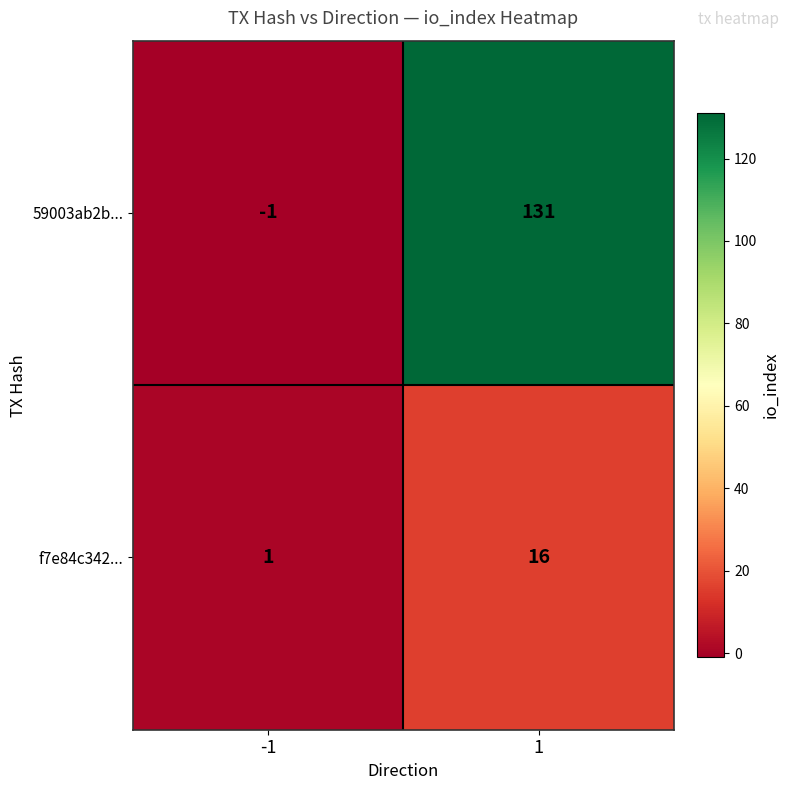

True or false: 59003ab2b... has a value of 0 at -1.

False